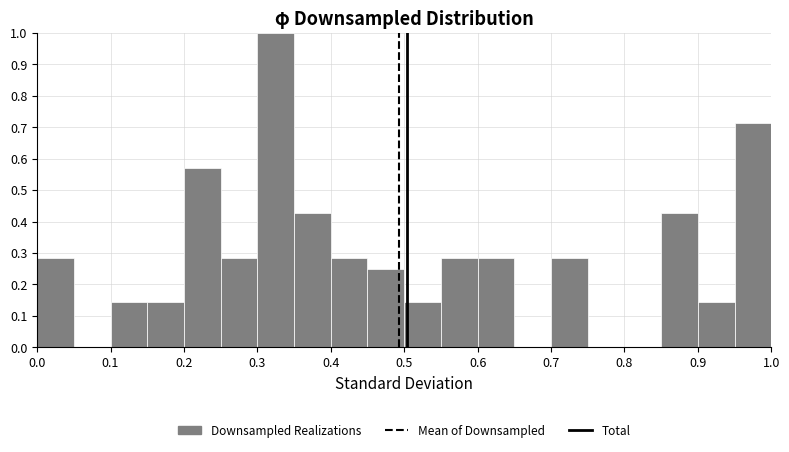

Reading left to right, list every bar in this chart as the range it spans on the x-axis followed by its height. The values are not printed on the chart, so give them approximately, as read against the axis.

0.00 to 0.05: 0.29
0.05 to 0.10: 0
0.10 to 0.15: 0.14
0.15 to 0.20: 0.14
0.20 to 0.25: 0.57
0.25 to 0.30: 0.29
0.30 to 0.35: 1.00
0.35 to 0.40: 0.43
0.40 to 0.45: 0.29
0.45 to 0.50: 0.25
0.50 to 0.55: 0.14
0.55 to 0.60: 0.29
0.60 to 0.65: 0.29
0.65 to 0.70: 0
0.70 to 0.75: 0.29
0.75 to 0.80: 0
0.80 to 0.85: 0
0.85 to 0.90: 0.43
0.90 to 0.95: 0.14
0.95 to 1.00: 0.71